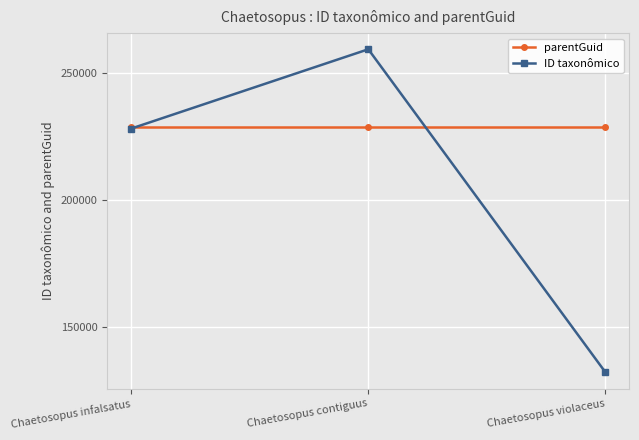

What is the lowest value of the ID taxonômico series?

132364